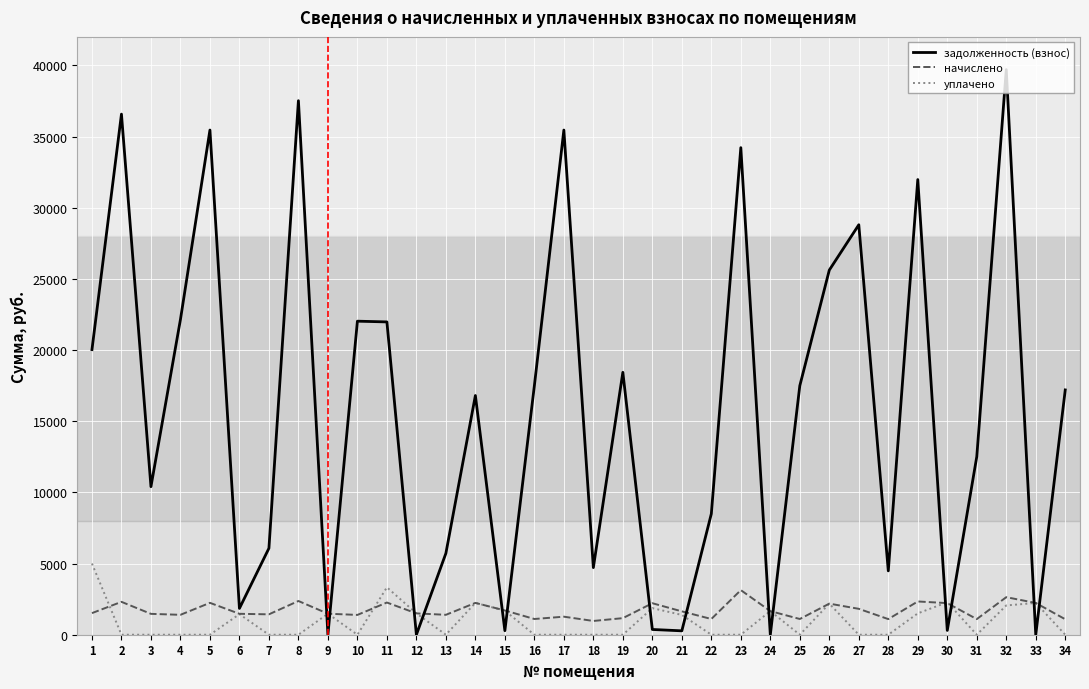

What is the total value across all series at 24?

3319.1